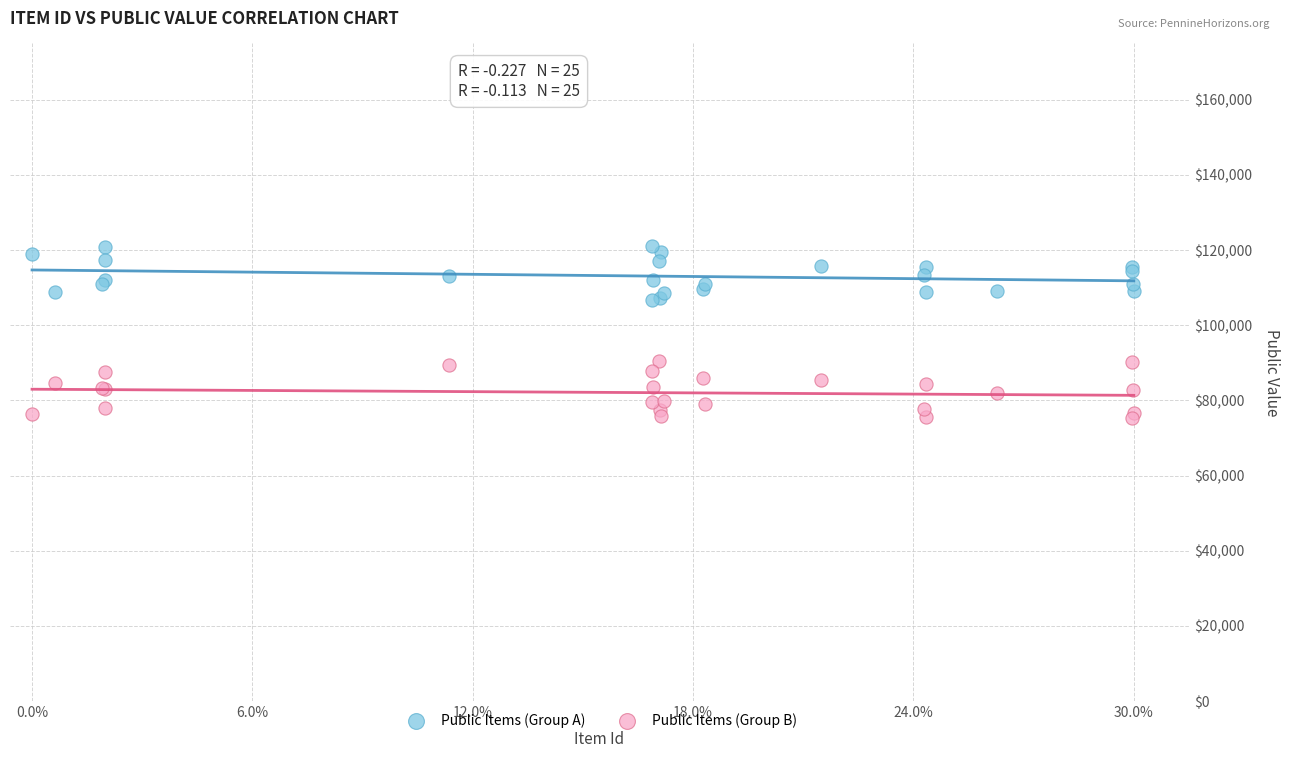

Which series reaches the minimum Y coordinate?

Public Items (Group B)